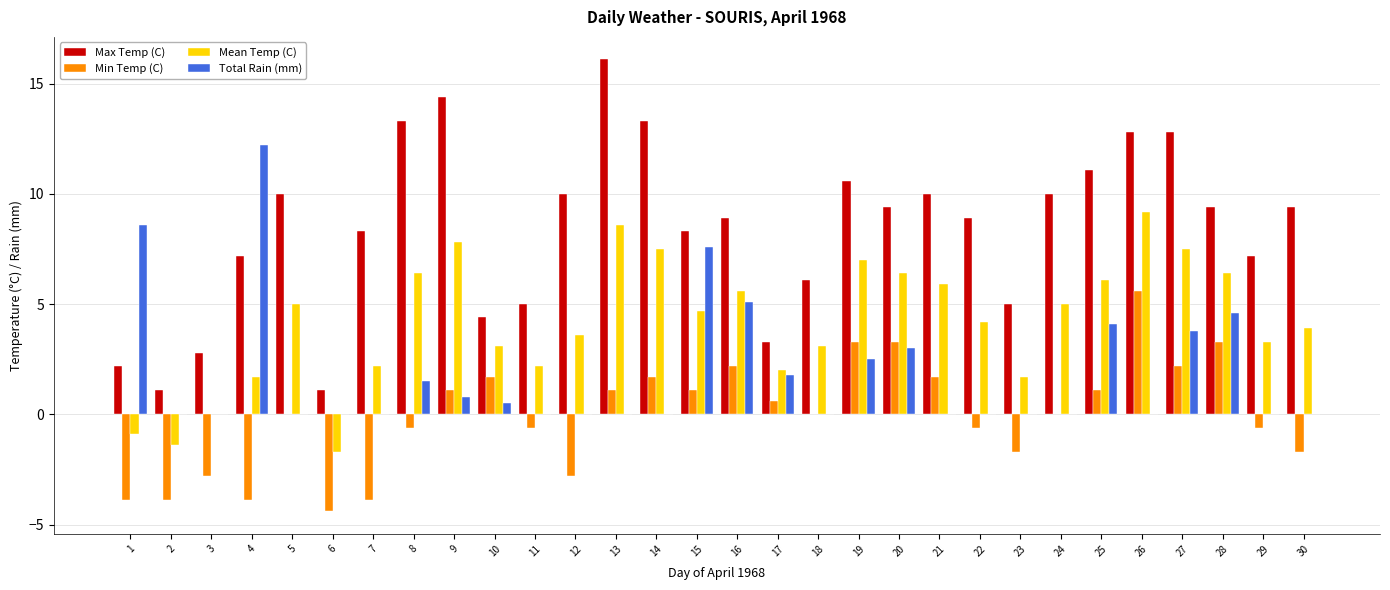

What is the sum of the Min Temp (C) values at 21 and 24?

1.7